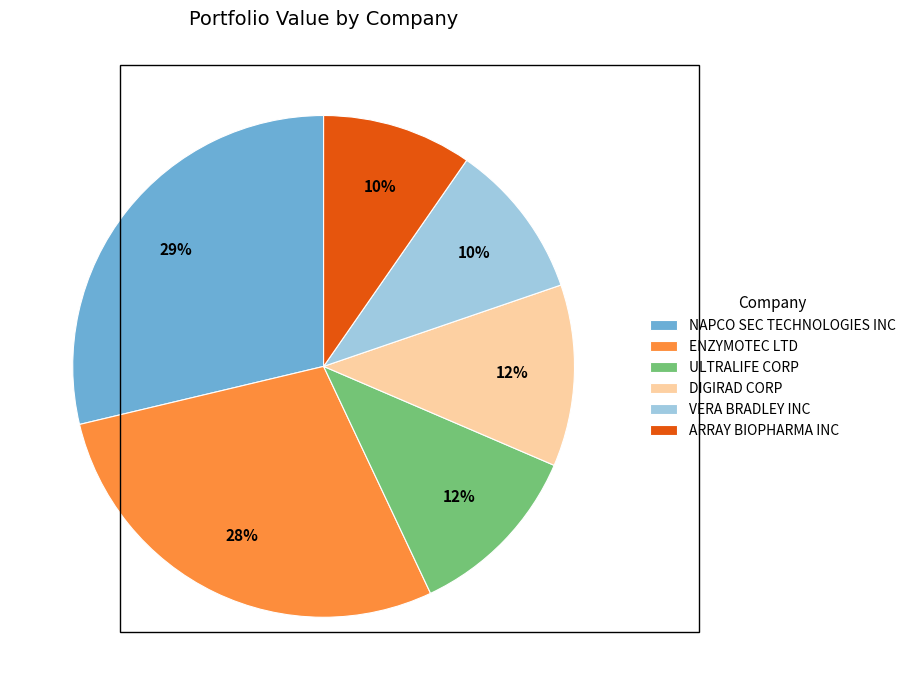

Is there any slice that represents more than half of the pie?

No